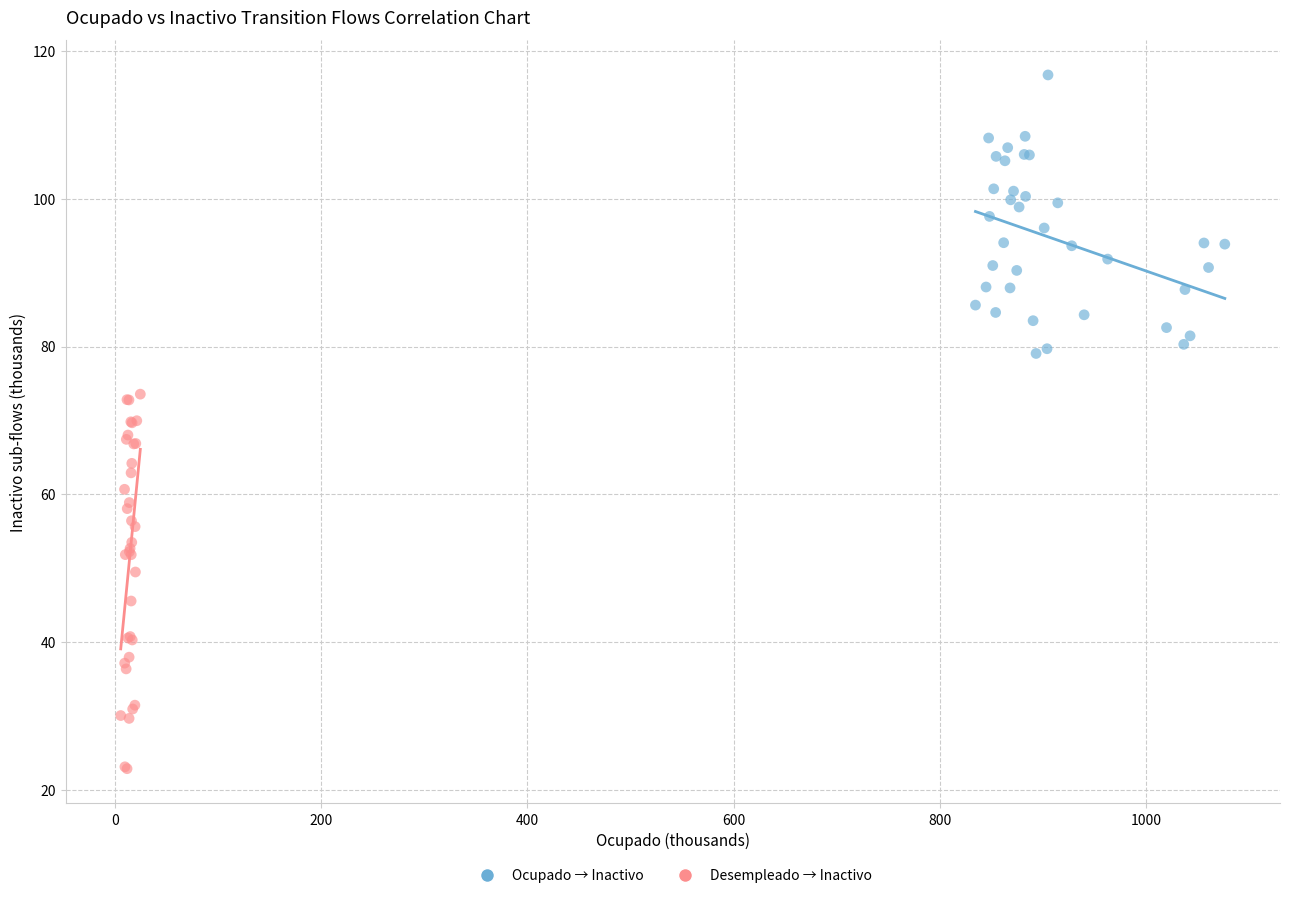

What are all the series names shown in the legend?

Ocupado → Inactivo, Desempleado → Inactivo